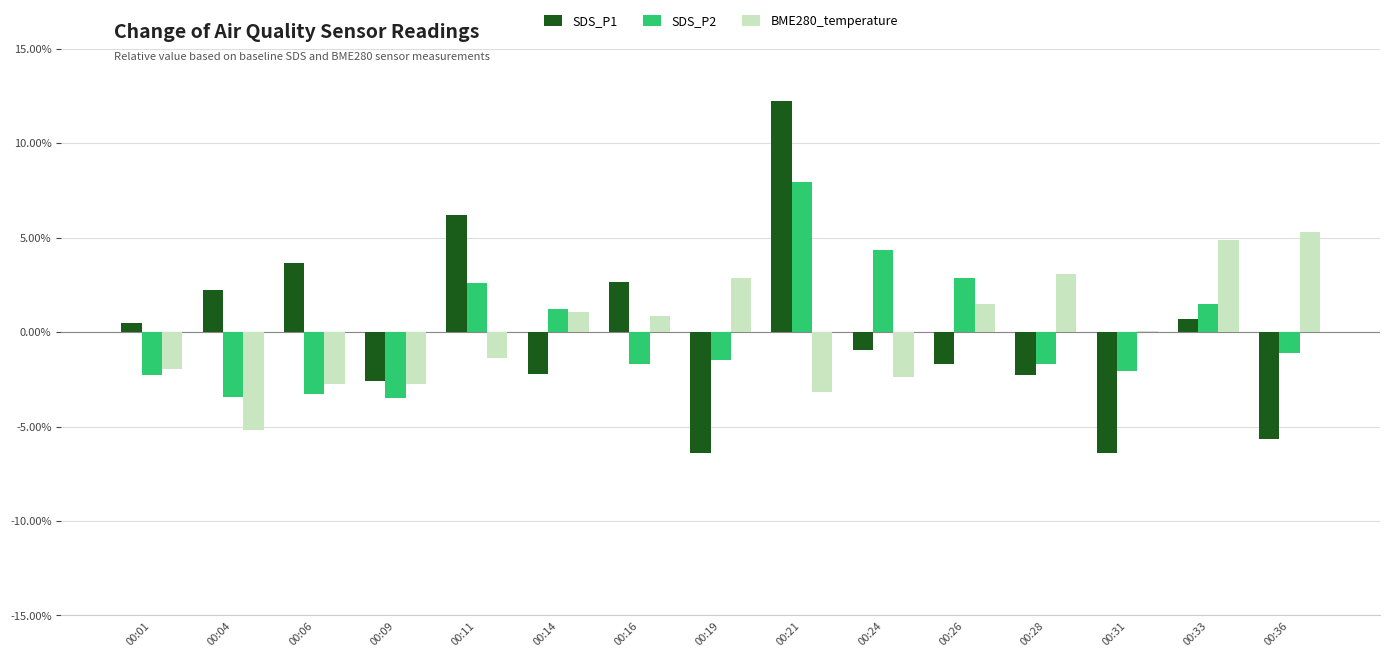

How many data points does each series have?

15